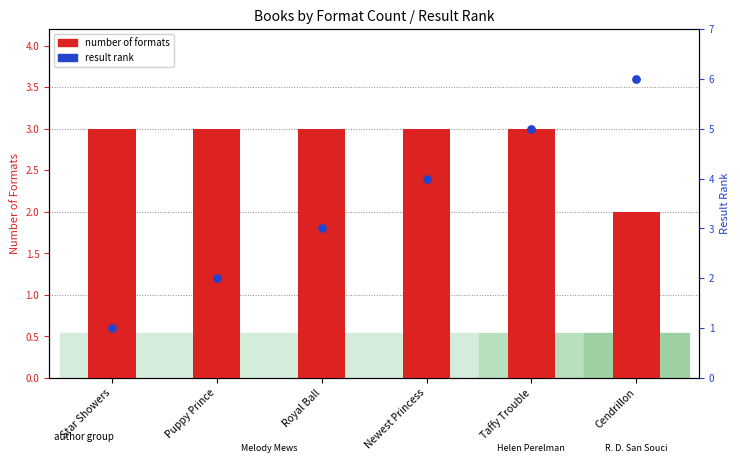

Is the value of result rank at Puppy Prince greater than the value of number of formats at Taffy Trouble?

No